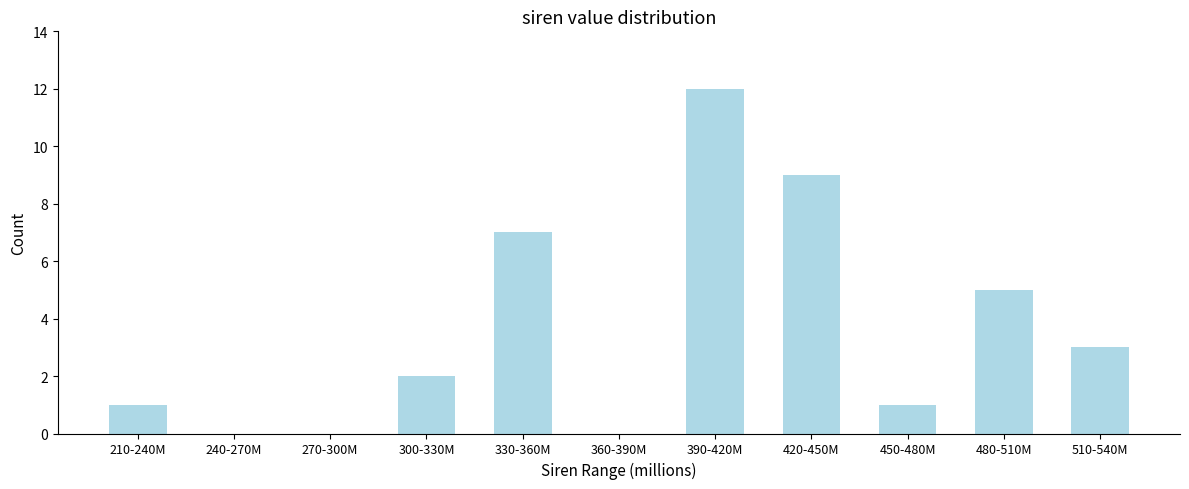

Reading left to right, extract all data points from this chart.

210-240M=1	240-270M=0	270-300M=0	300-330M=2	330-360M=7	360-390M=0	390-420M=12	420-450M=9	450-480M=1	480-510M=5	510-540M=3